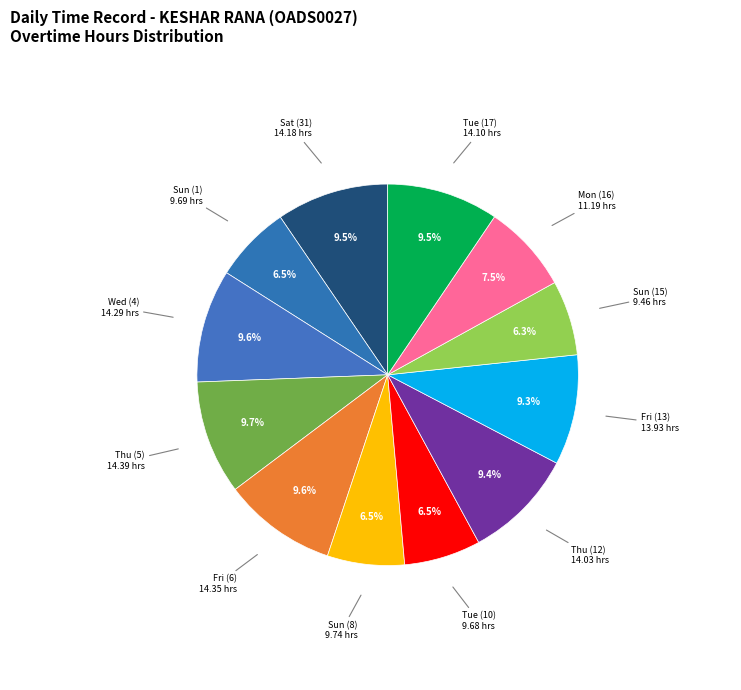

Does Wed (4) represent more than half of the total?

No